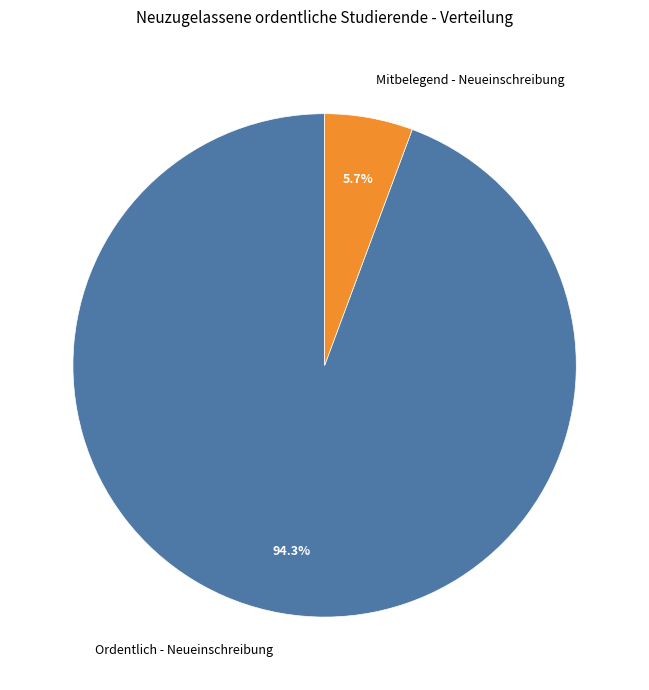

Which category has the biggest portion of the pie?

Ordentlich - Neueinschreibung